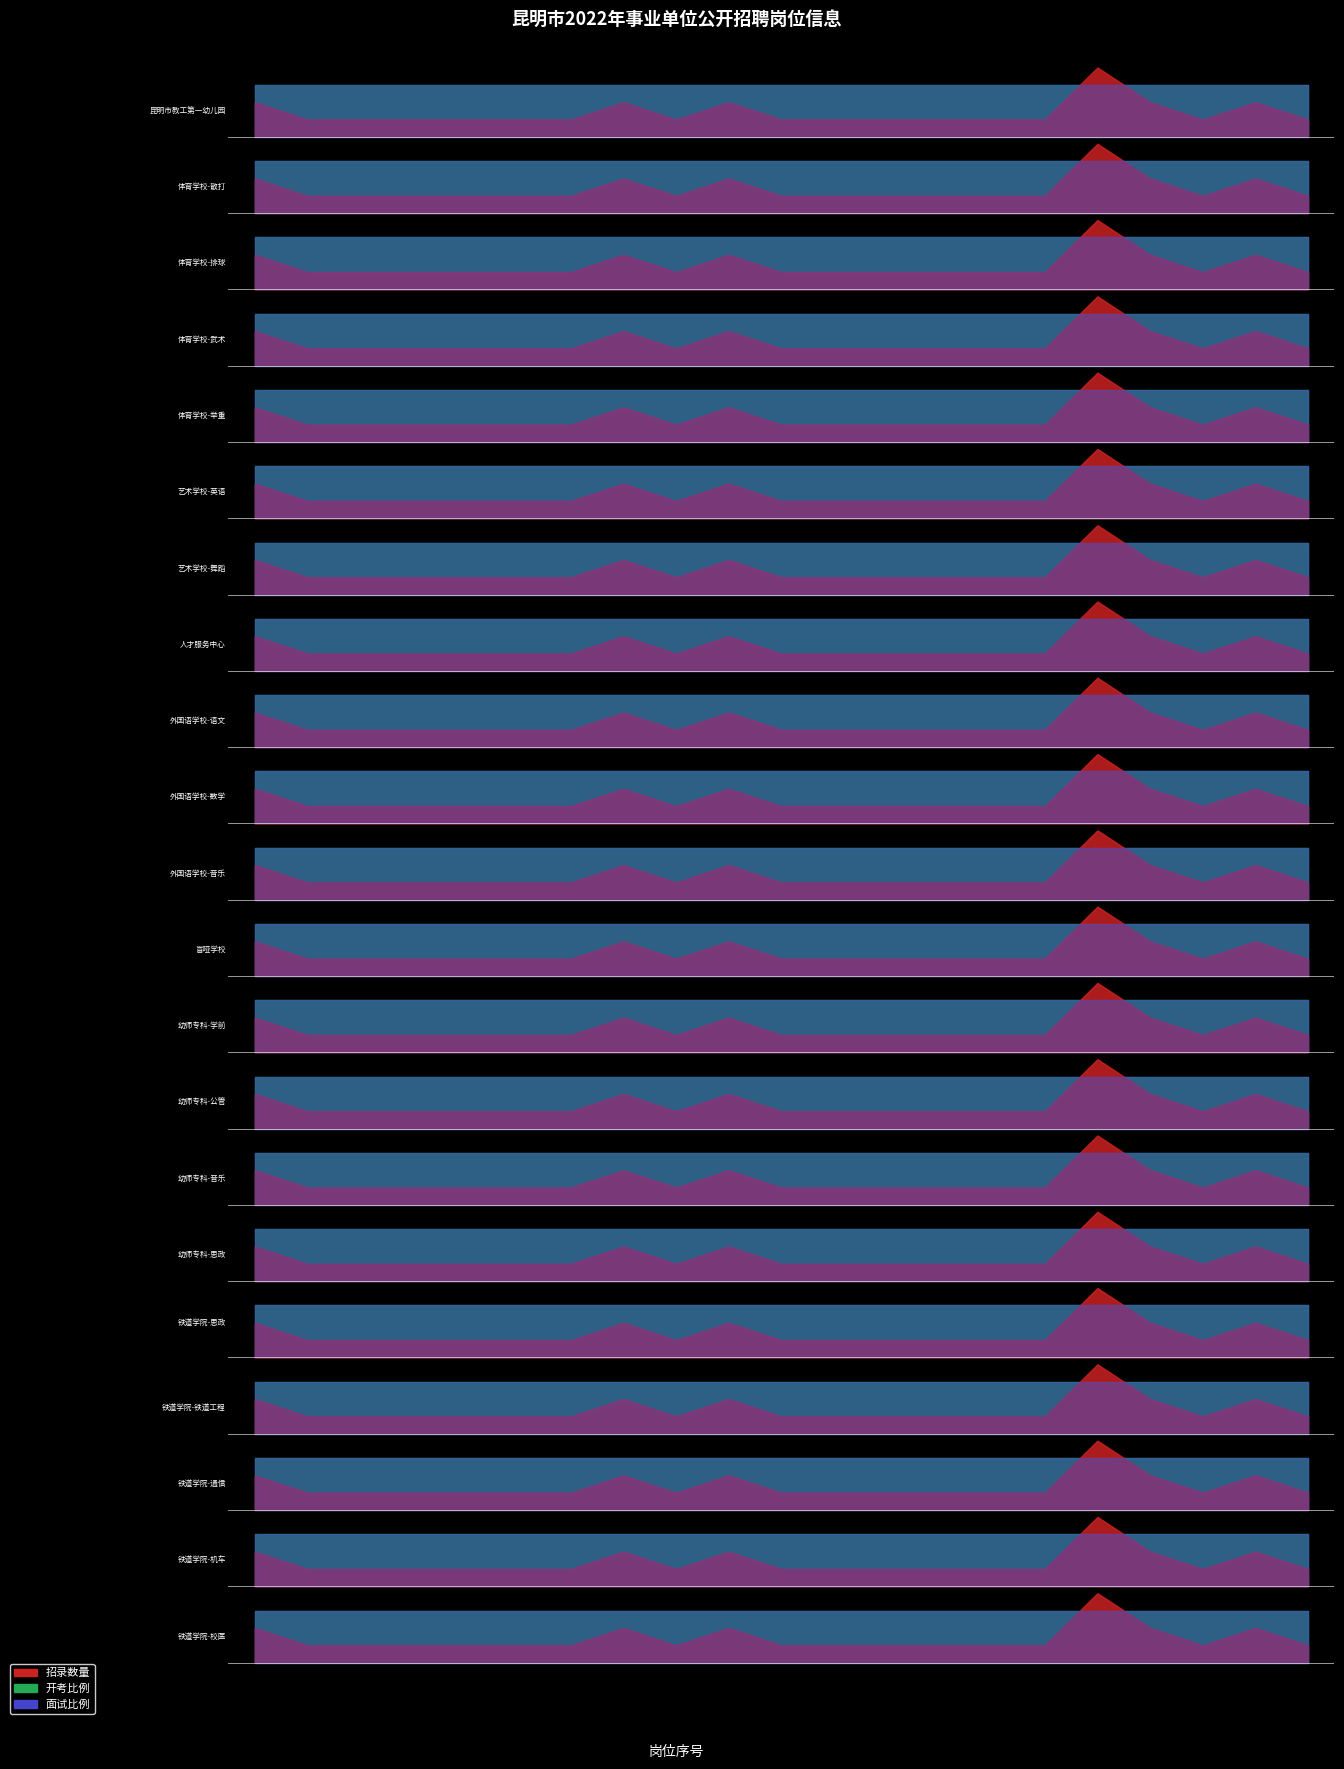

Which series has the largest total across all categories?

开考比例